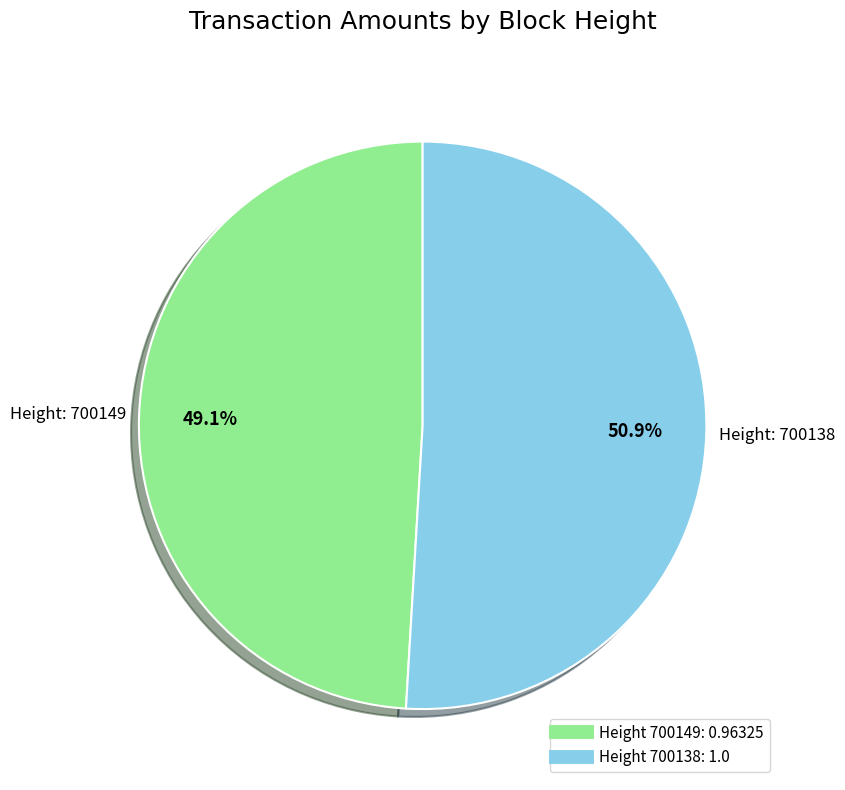

Is there a majority slice in this chart?

Yes